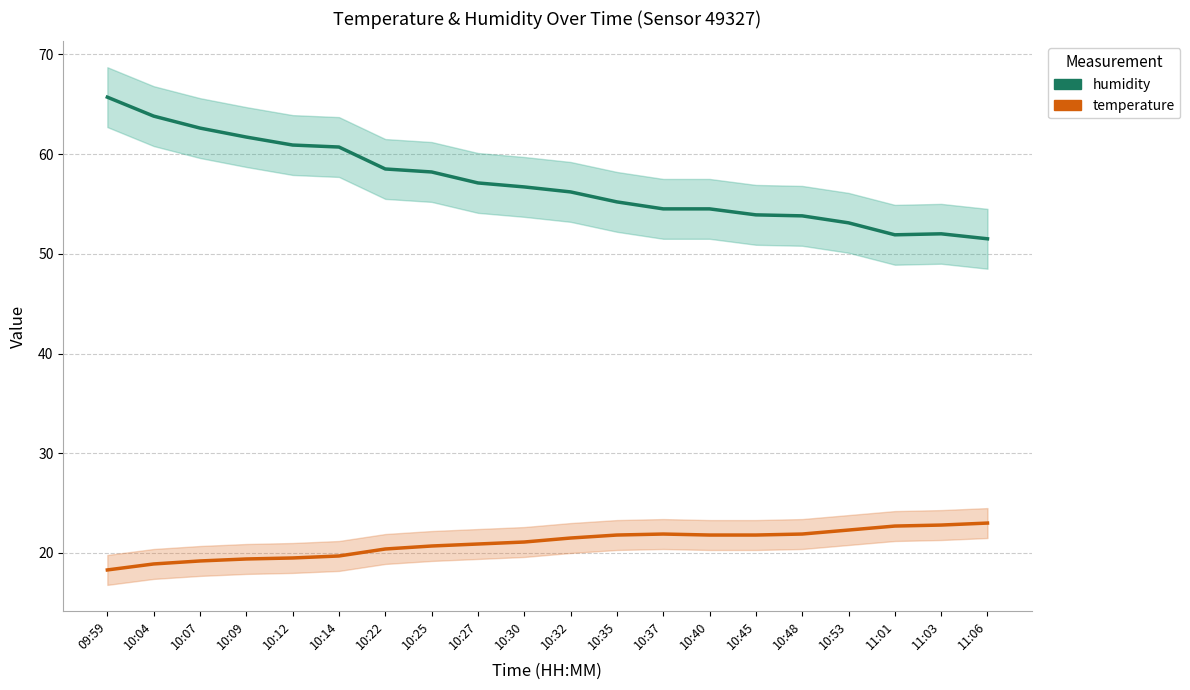

True or false: temperature and humidity intersect in this chart.

False